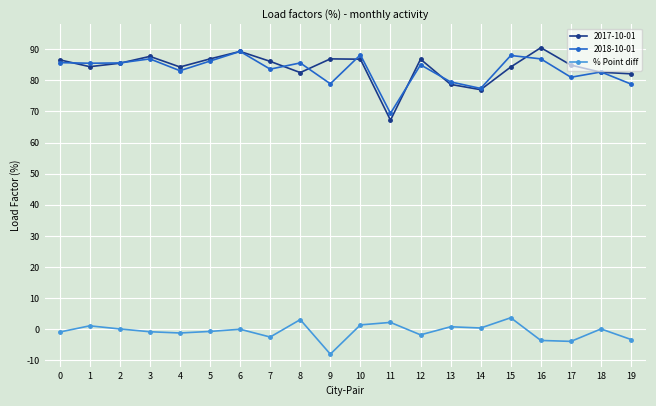

Is the value of 2018-10-01 at 6 greater than the value of % Point diff at 17?

Yes